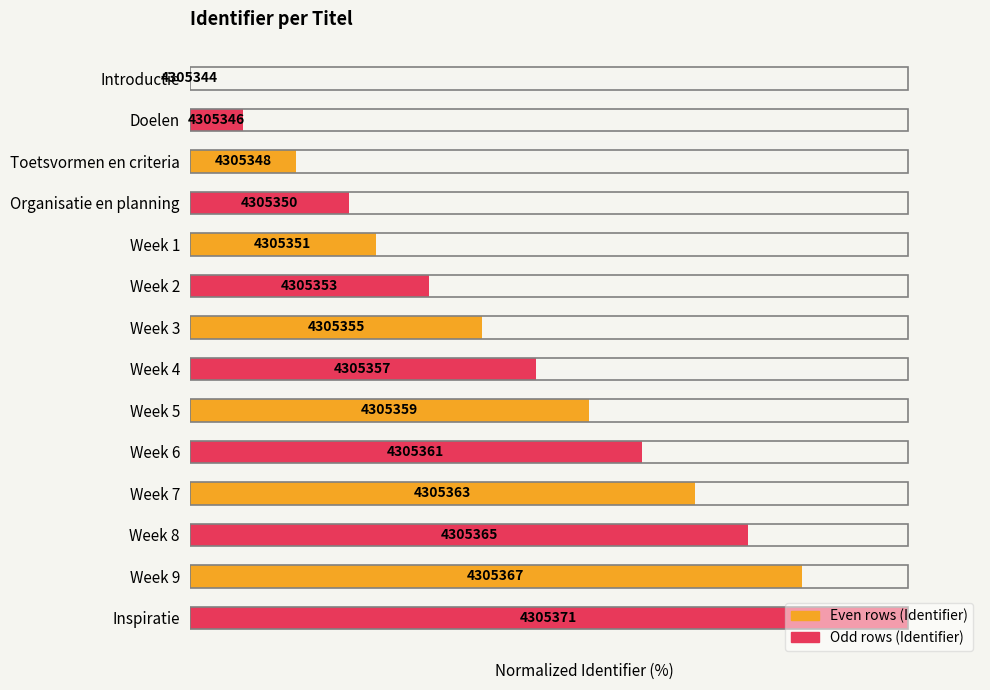

What is the difference between the maximum and minimum values?

100.0